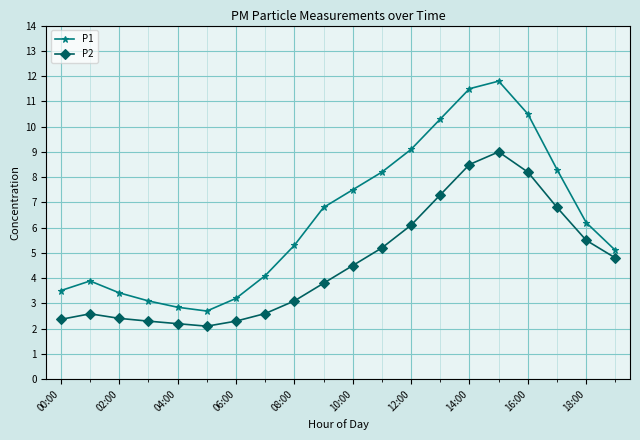

Which series has the widest spread of values?

P1